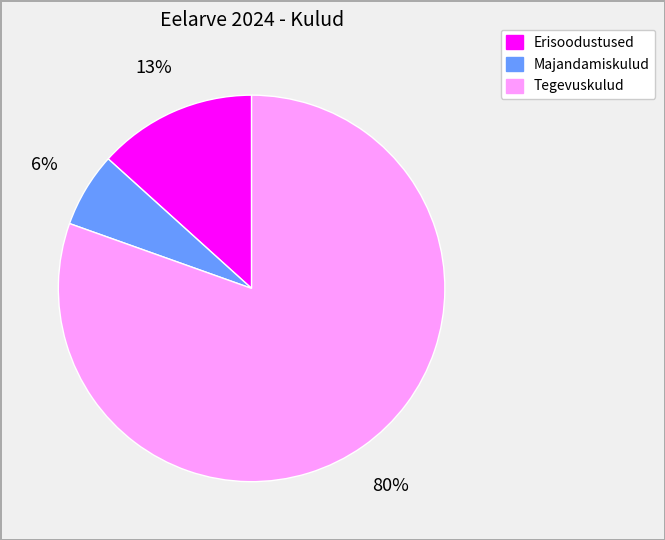

What is the smallest slice in the pie chart?

Majandamiskulud